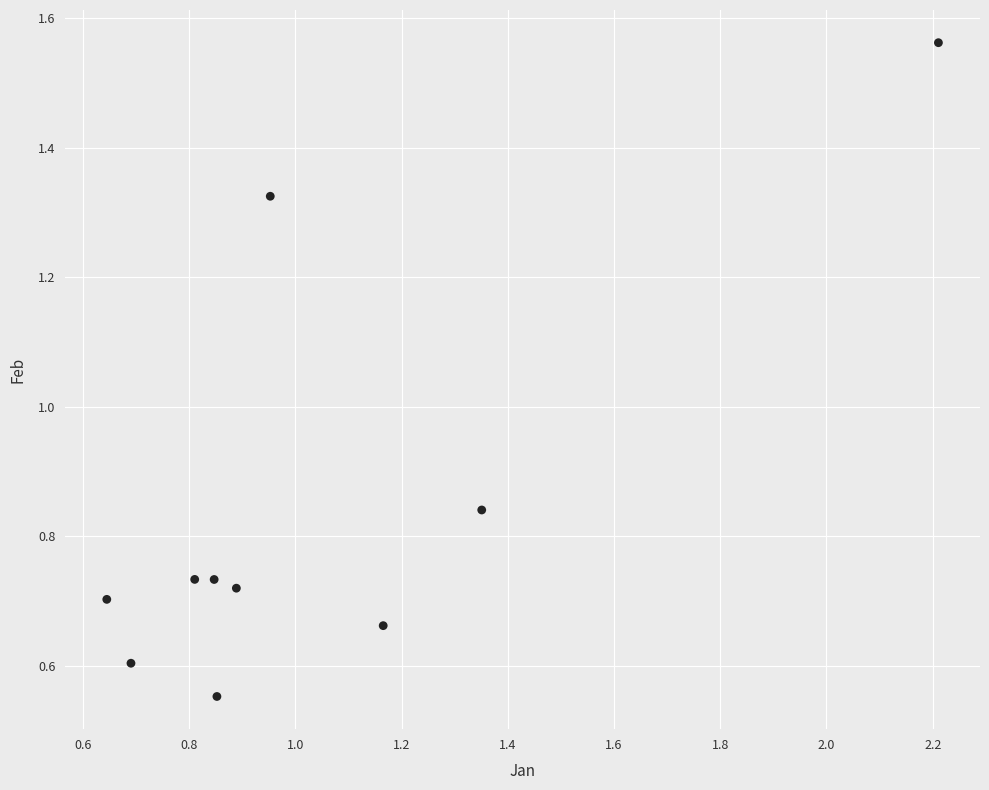

What is the range of Y values (max minus min)?

1.0